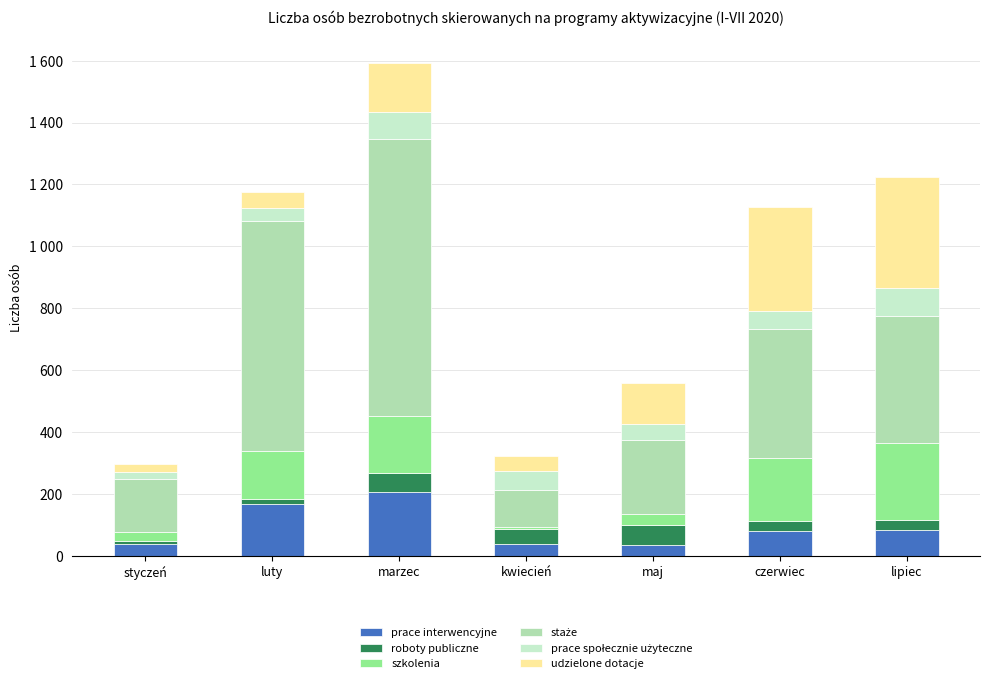

Is it true that udzielone dotacje equals 135 at maj?

True